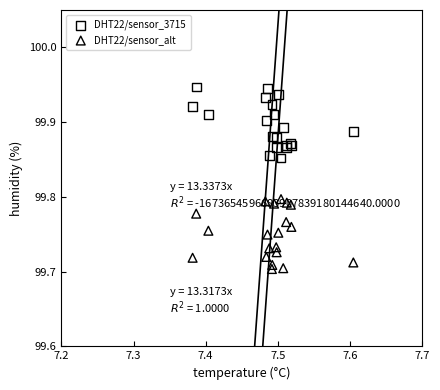

Which series reaches the maximum Y coordinate?

DHT22/sensor_3715